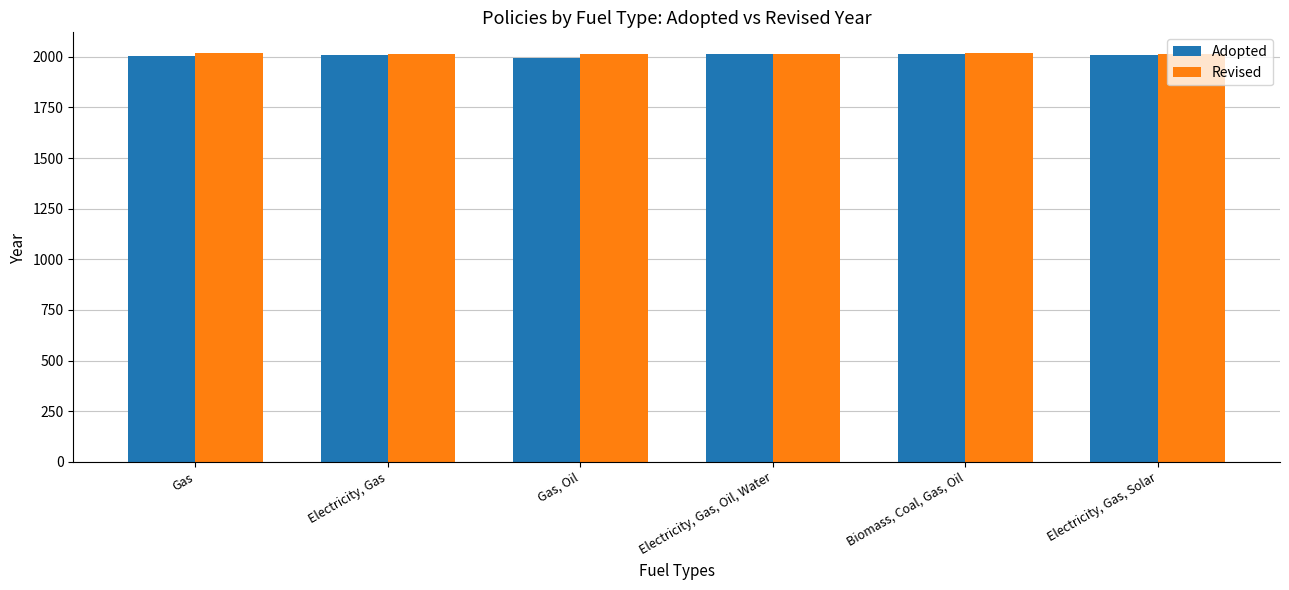

What is the difference between the Adopted values at Gas, Oil and Electricity, Gas, Solar?

14